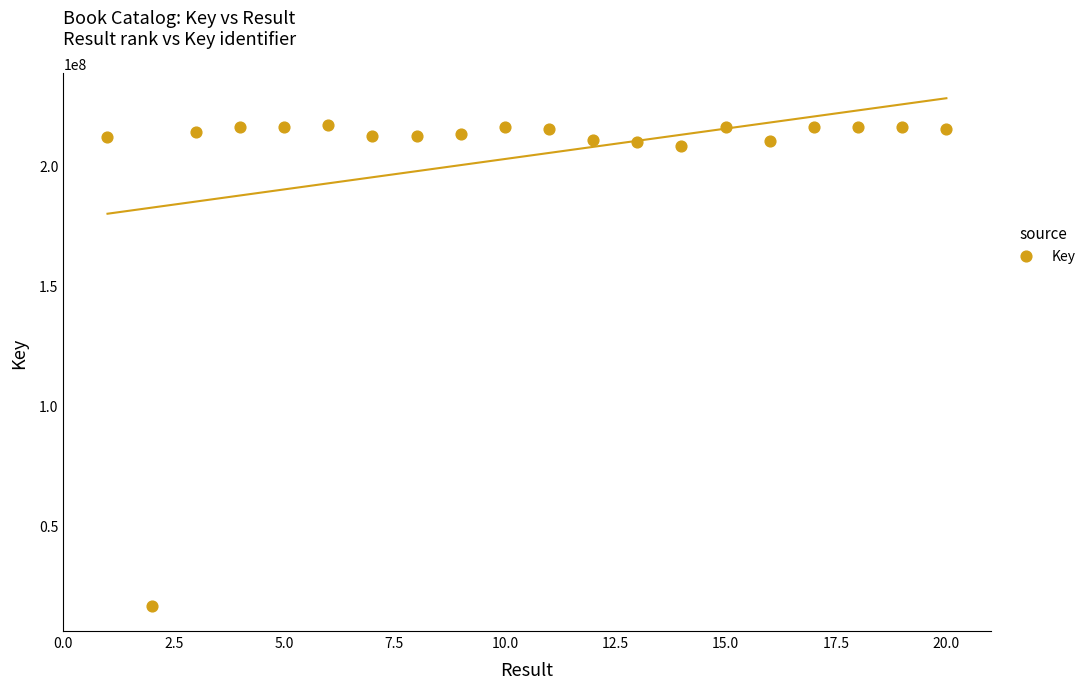

What is the range of Y values (max minus min)?

200325894